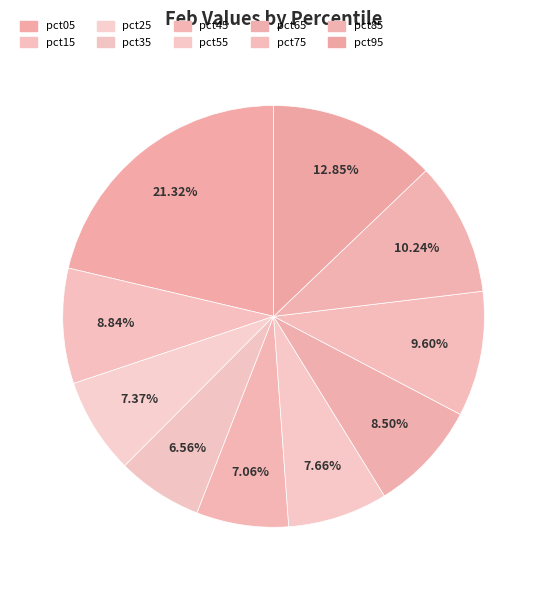

Is there a majority slice in this chart?

No